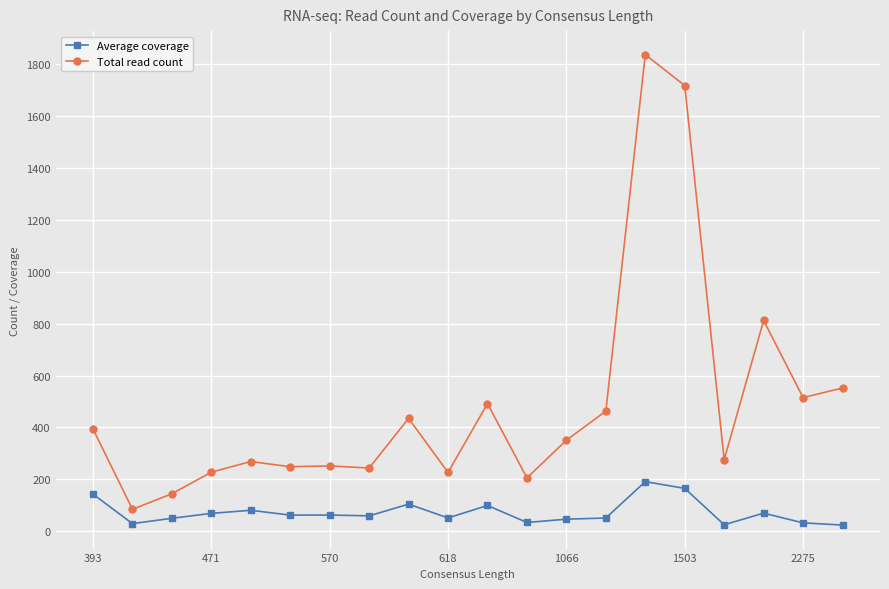

What are all the series names shown in the legend?

Average coverage, Total read count